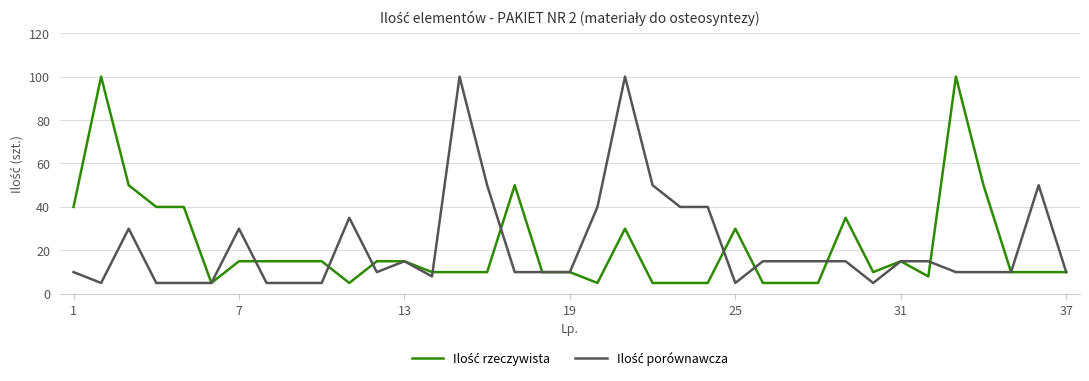

What is the greatest value displayed?

100